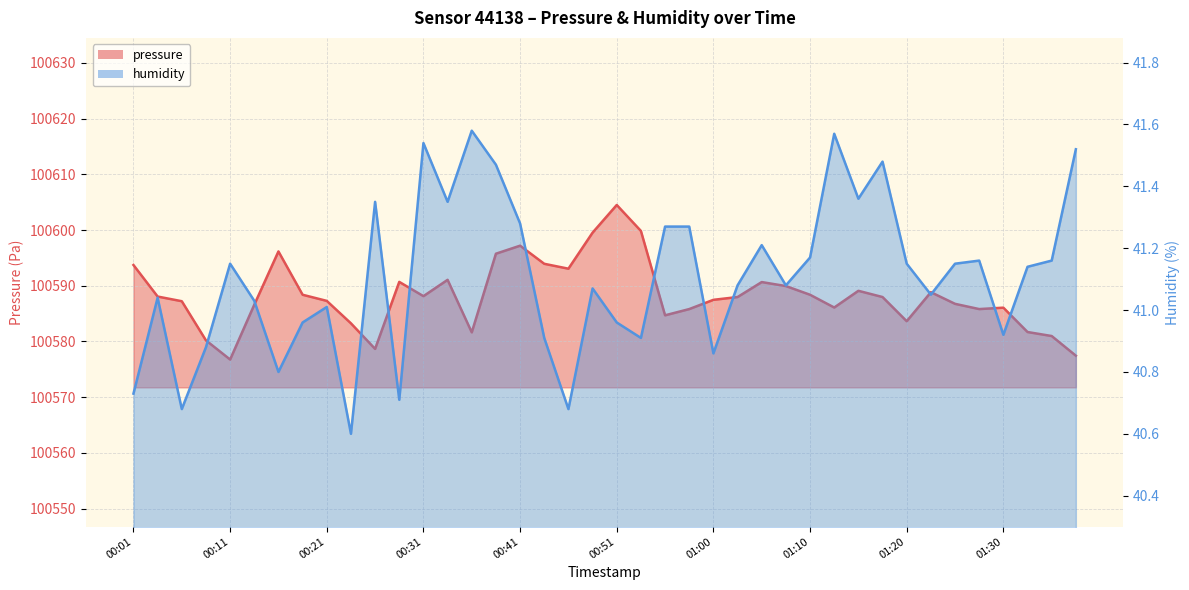

How many series are shown in this chart?

2